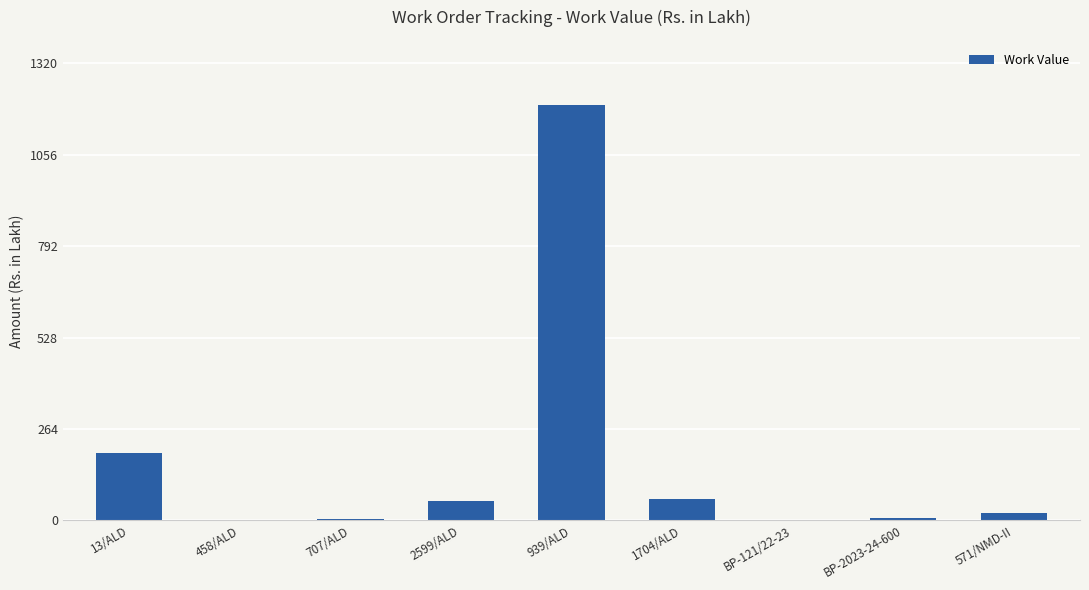

What is the ratio of the value at 13/ALD to the value at 2599/ALD?

3.5